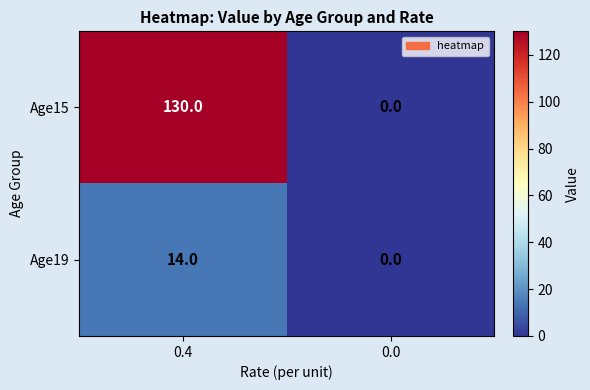

Which label corresponds to the largest value in the chart?

0.4